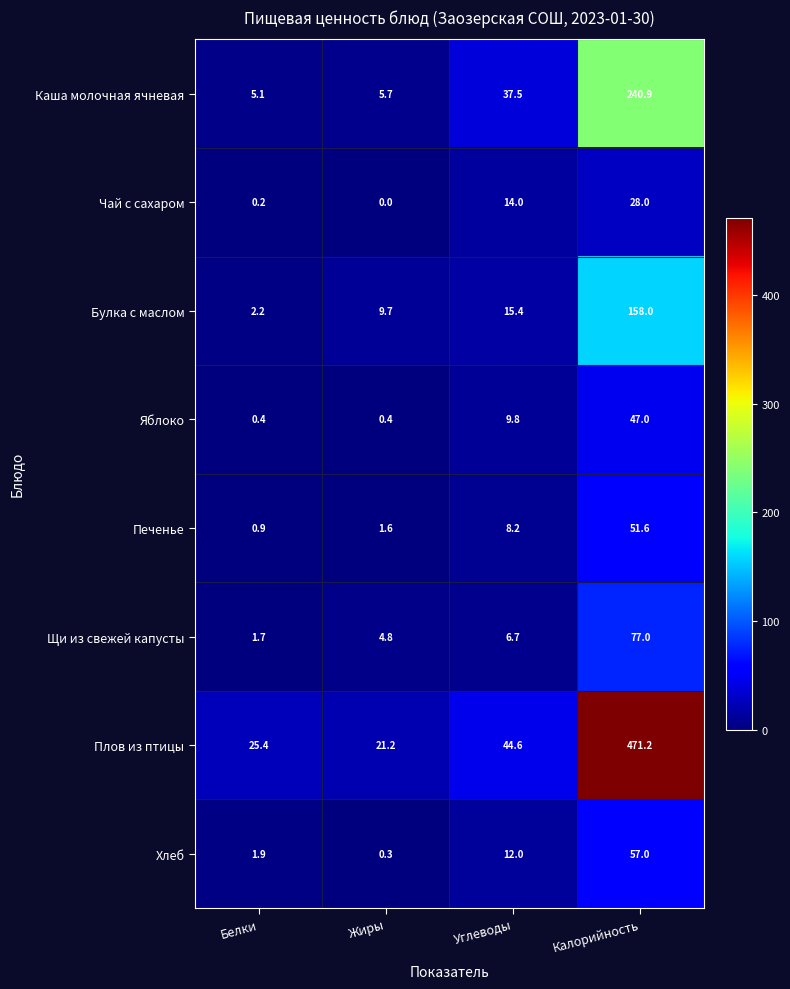

Read the Яблоко value at Калорийность.

47.0